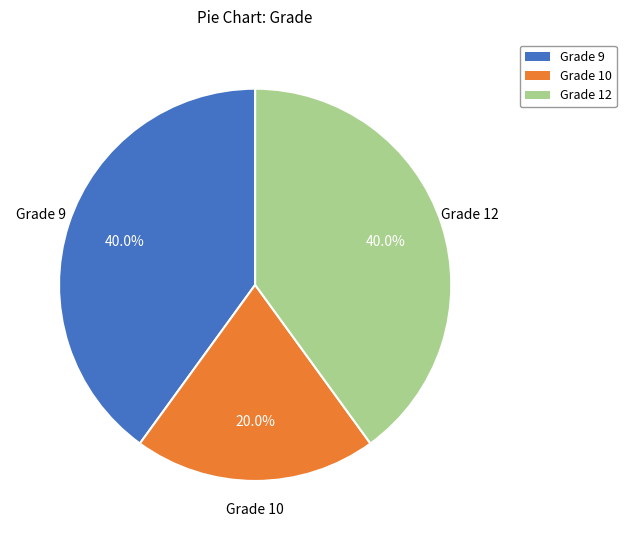

Is there a majority slice in this chart?

No